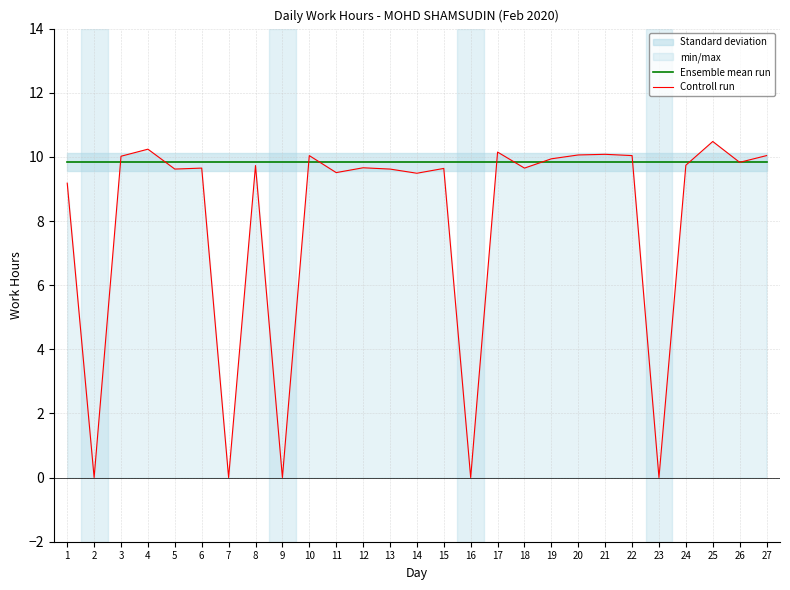

How many values in the Controll run series exceed 9?

22